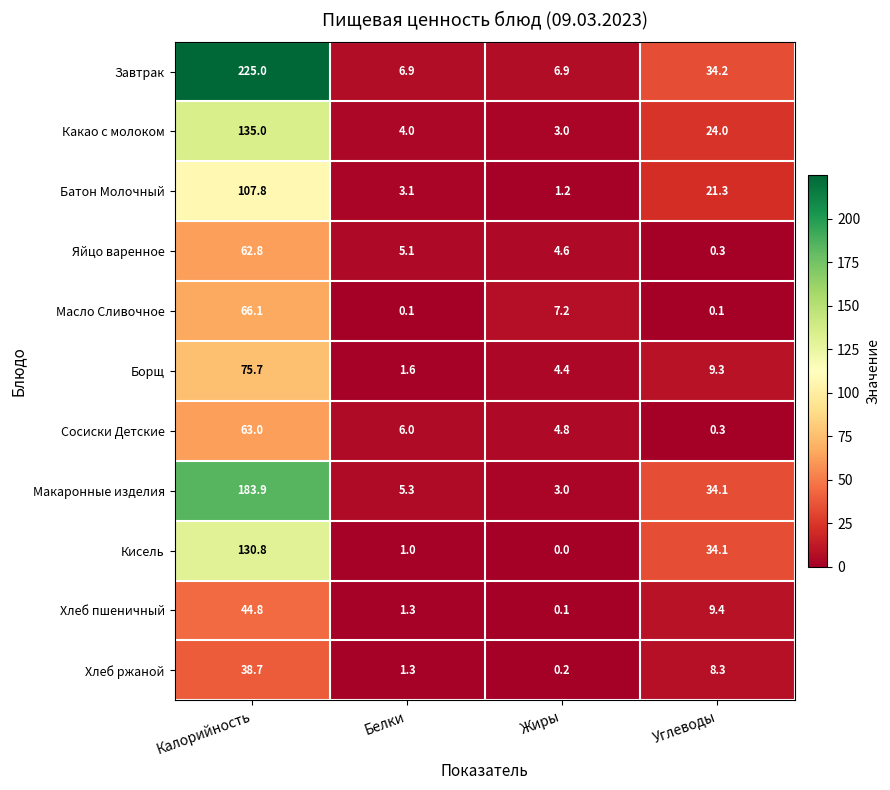

At which label is Масло Сливочное closest to 33?

Жиры